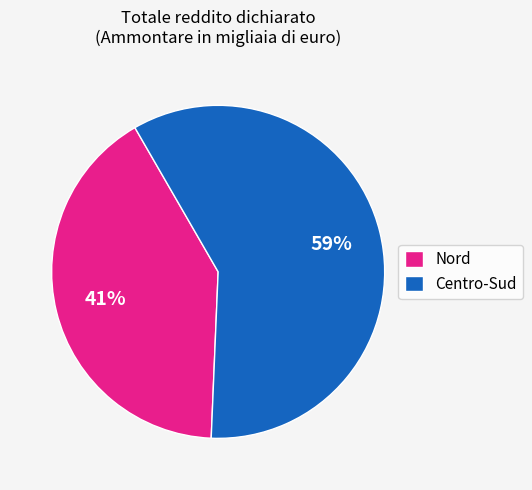

What is the smallest slice in the pie chart?

Nord